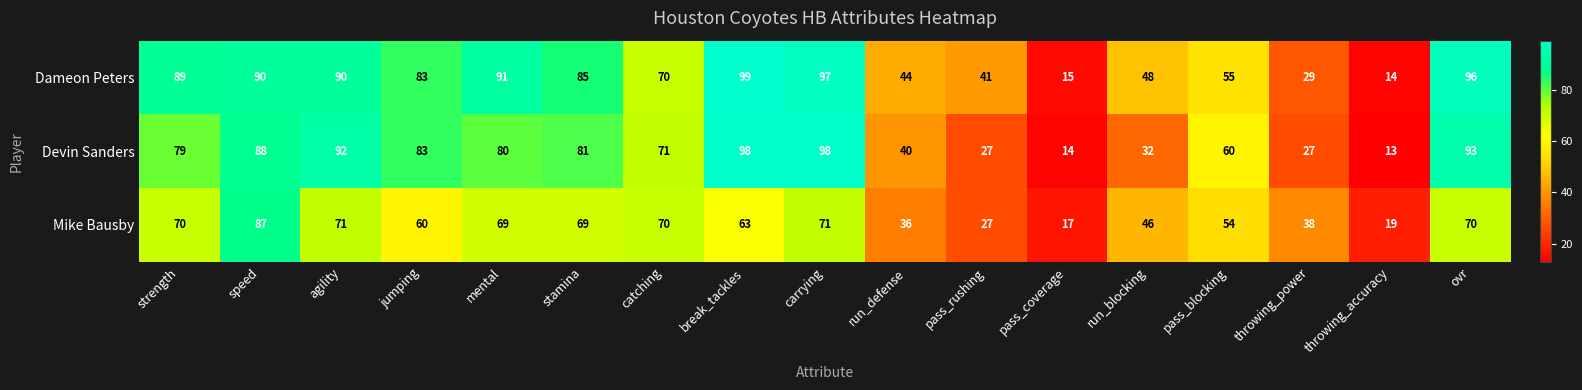

How many data points does each series have?

17